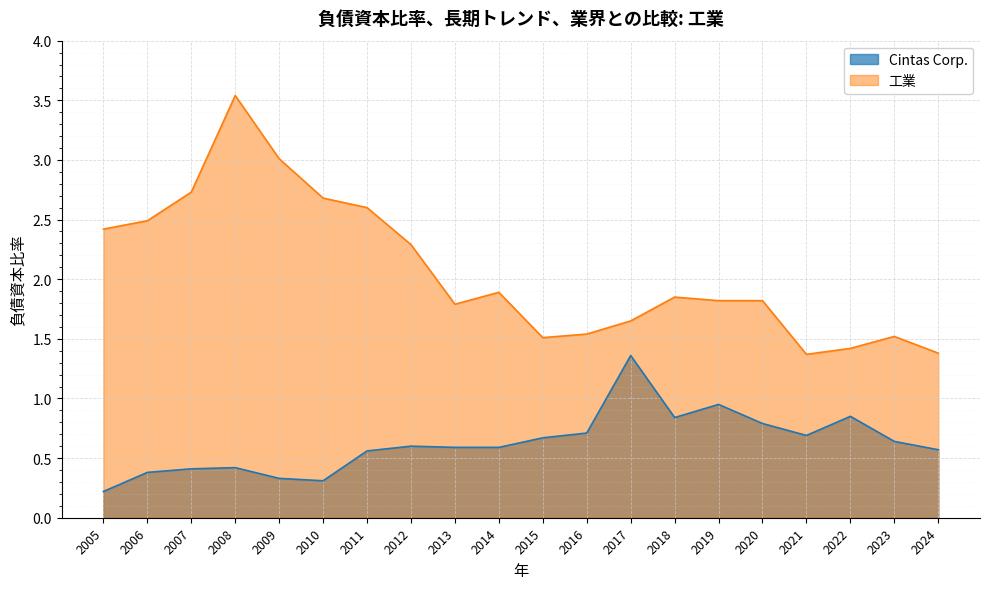

True or false: Cintas Corp. and 工業 intersect in this chart.

False